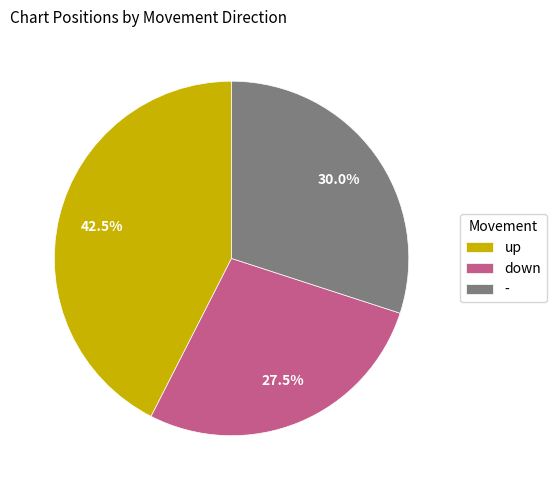

How many segments does this pie chart have?

3